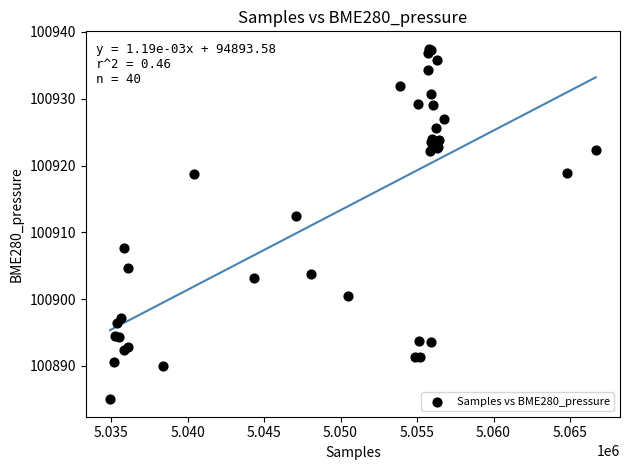

What Y value in the scatter plot is closest to 100911?

100912.4